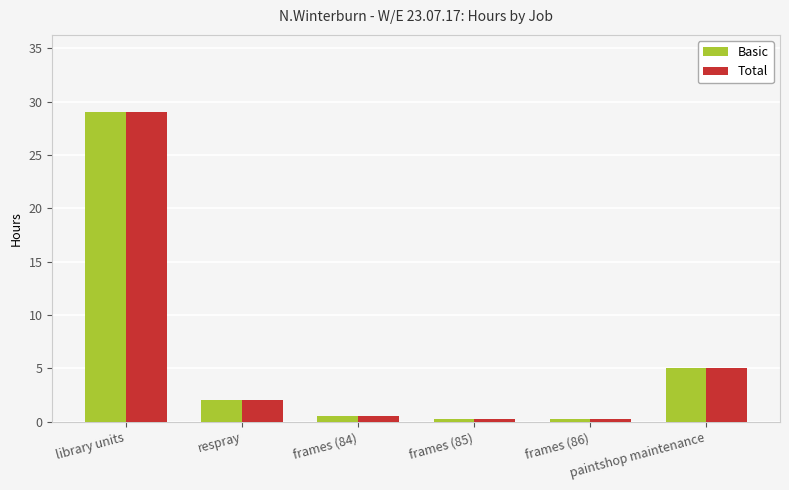

What is the approximate value of Basic at paintshop maintenance?

5.0